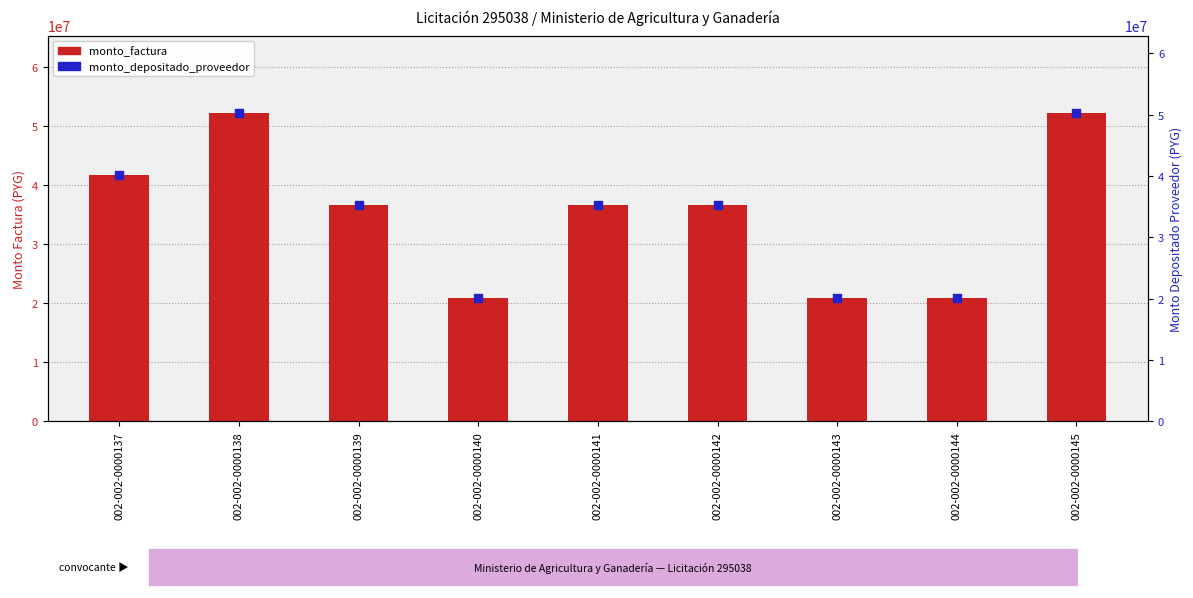

At which category is the sum across all series the highest?

002-002-0000138